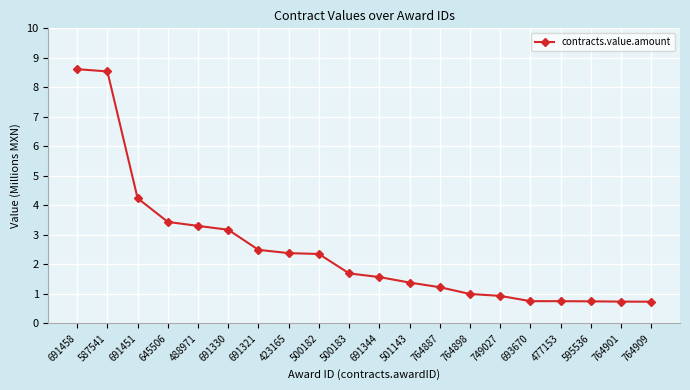

What is the minimum value shown in the chart?

0.7